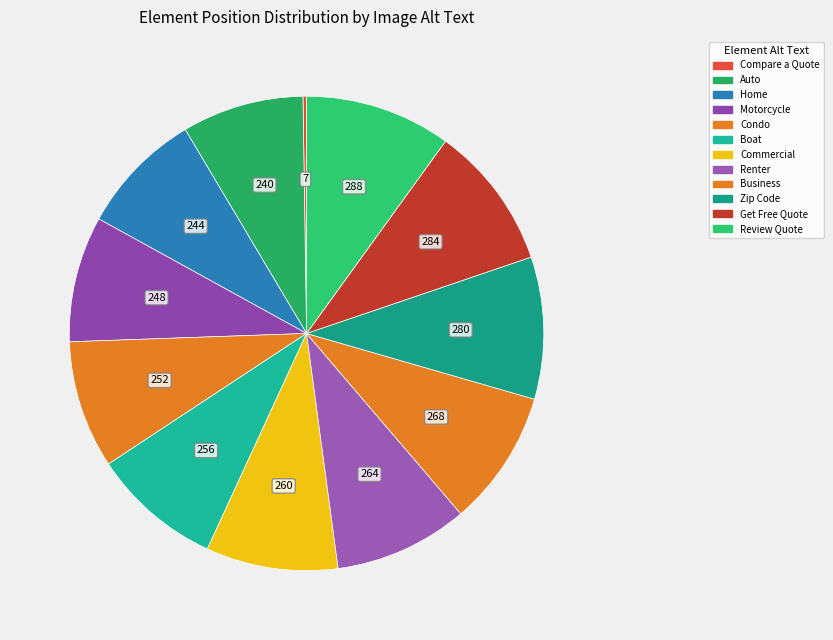

What is the smallest slice in the pie chart?

Compare a Quote